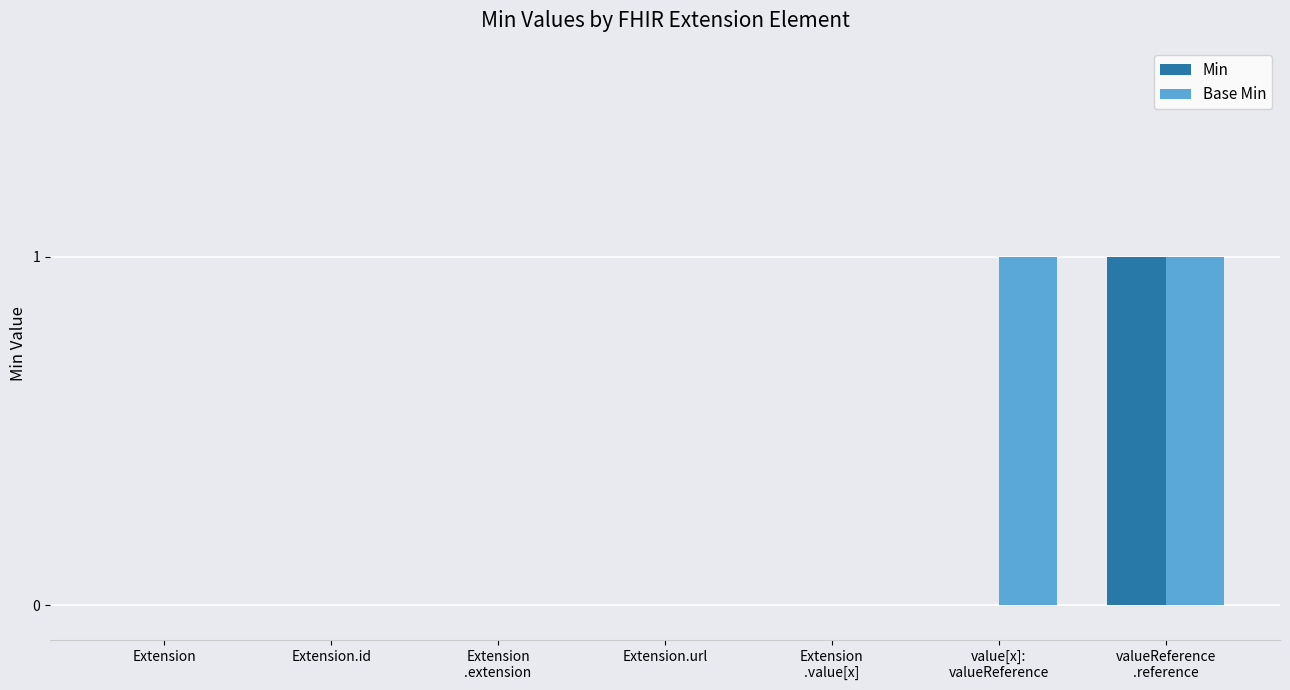

Which series has the largest total across all categories?

Base Min